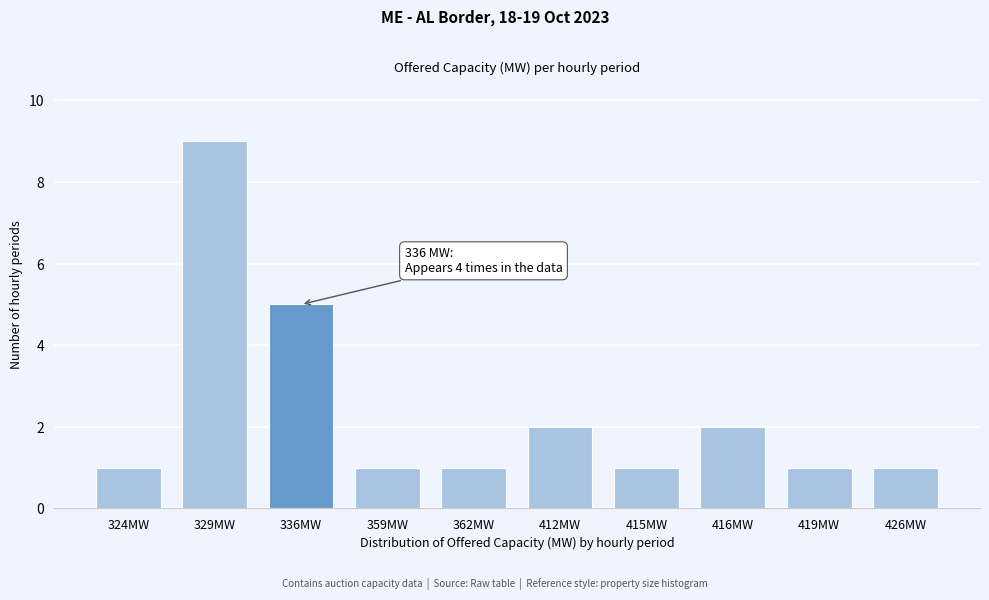

Reading left to right, list all the values displayed in this chart.

324MW=1	329MW=9	336MW=5	359MW=1	362MW=1	412MW=2	415MW=1	416MW=2	419MW=1	426MW=1